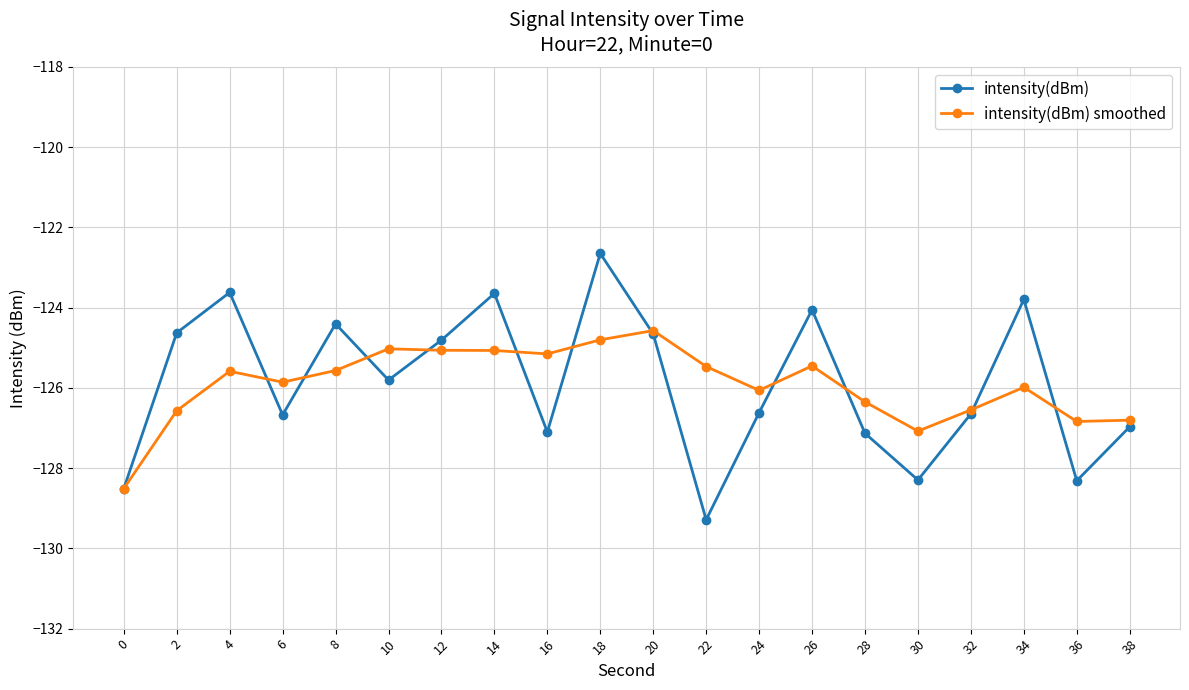

What are all the series names shown in the legend?

intensity(dBm), intensity(dBm) smoothed